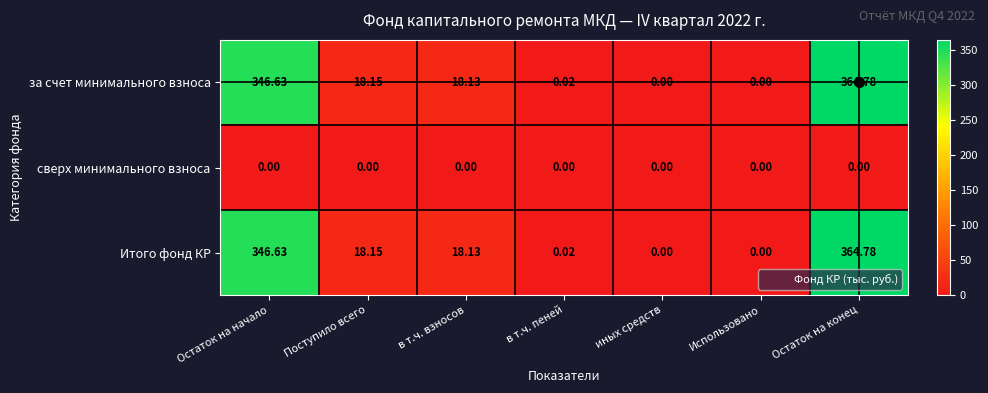

How many data points does each series have?

7